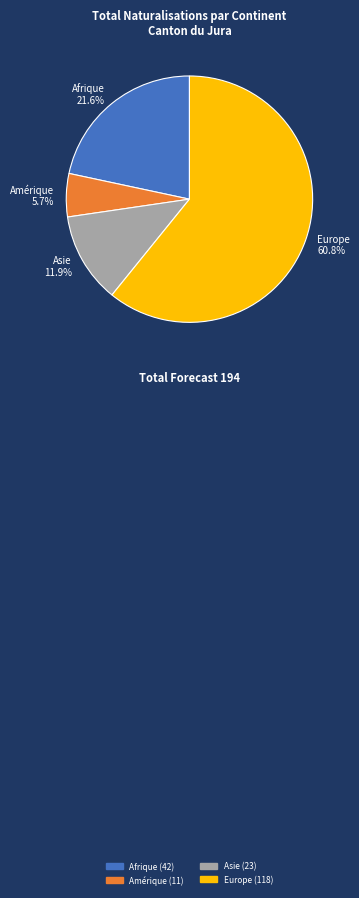

Which slice is the smallest?

Amérique